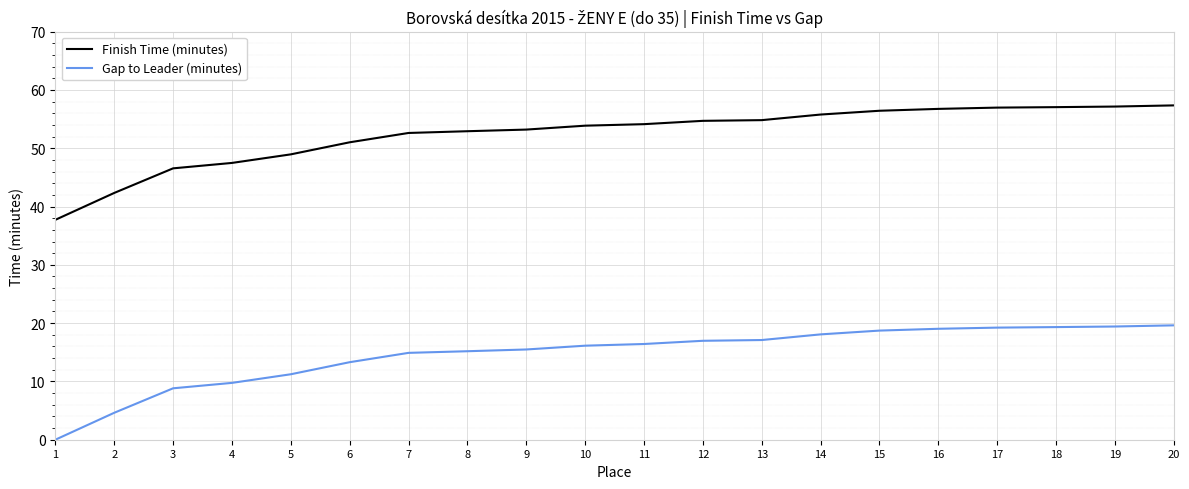

True or false: Gap to Leader (minutes) has a value of 13.3 at 6.

True